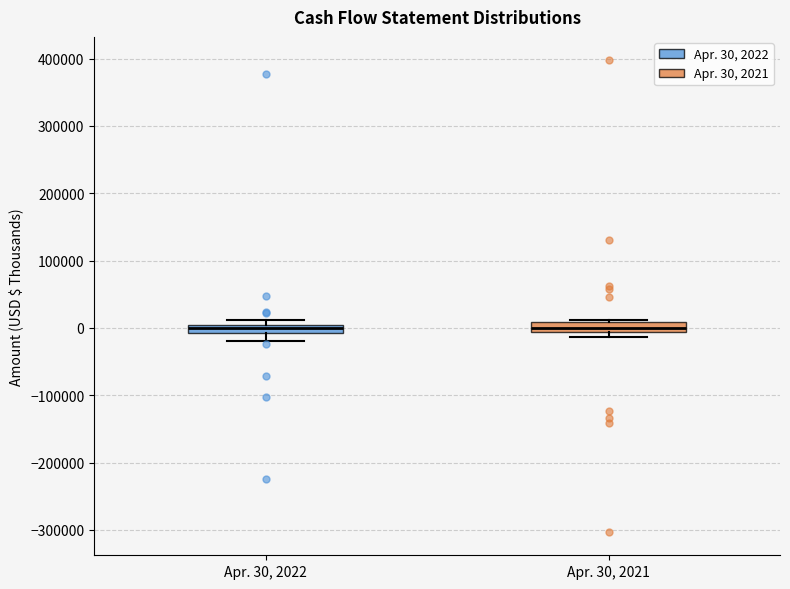

Where is the lower edge of the box for Apr. 30, 2021 on the y-axis? The values are not printed on the chart, so give them approximately, as read against the axis.

-10000